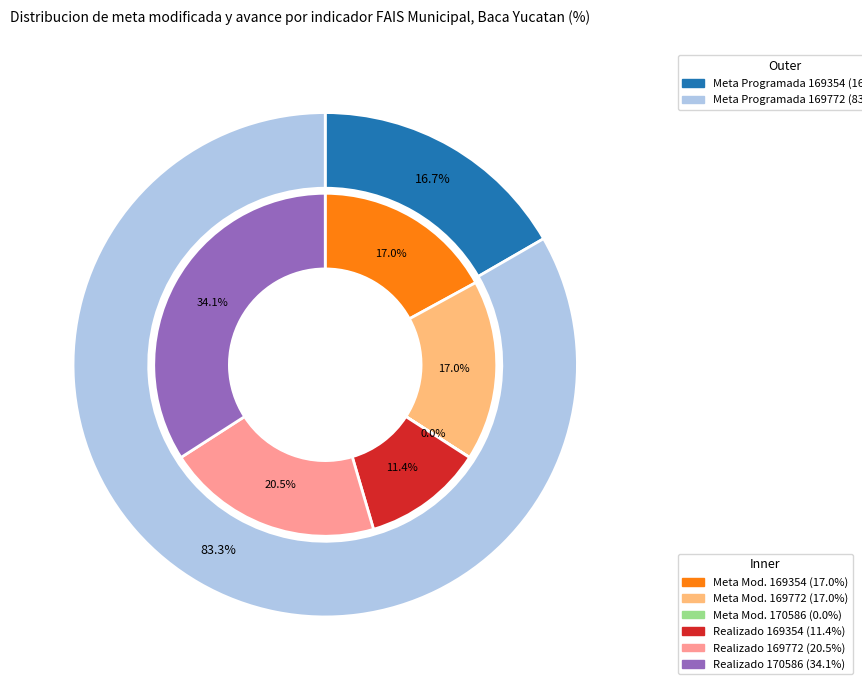

To the nearest percent, what is the combined percentage of 170586 and 169772?

83%